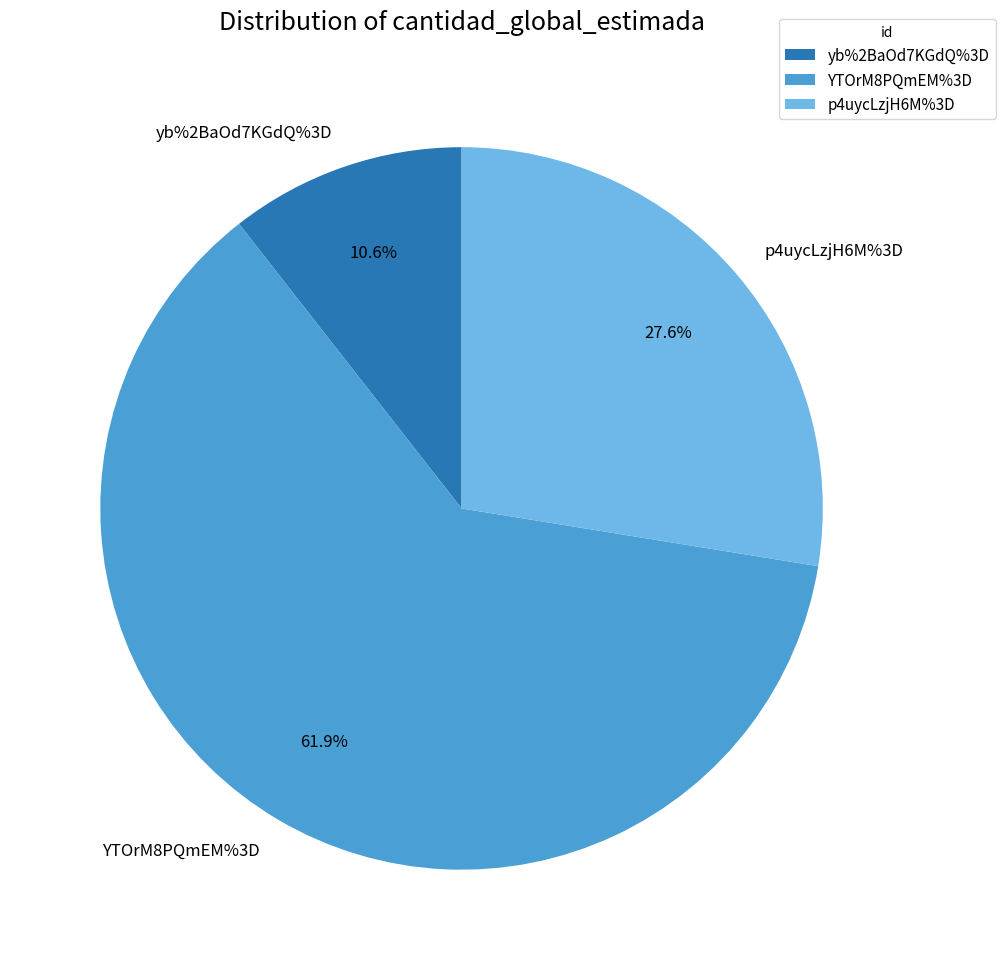

How many slices are in this pie chart?

3